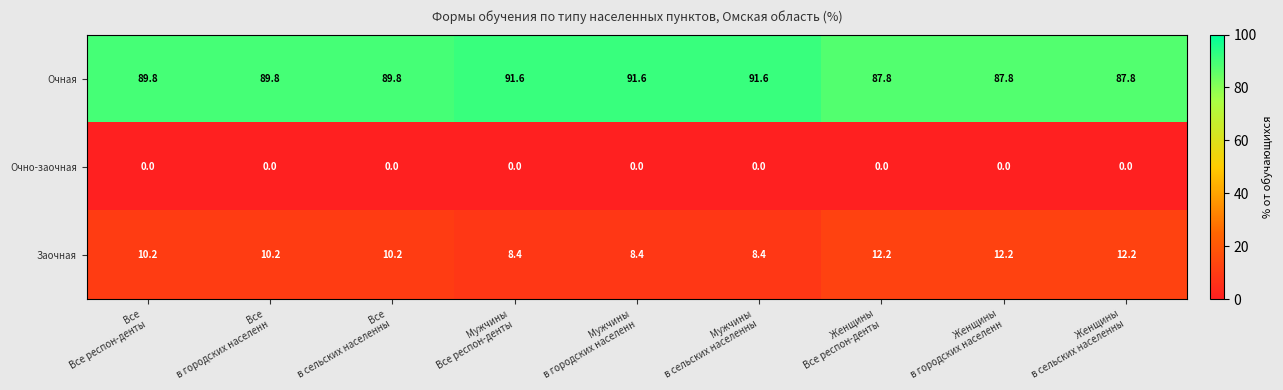

What is the greatest value displayed?

91.6